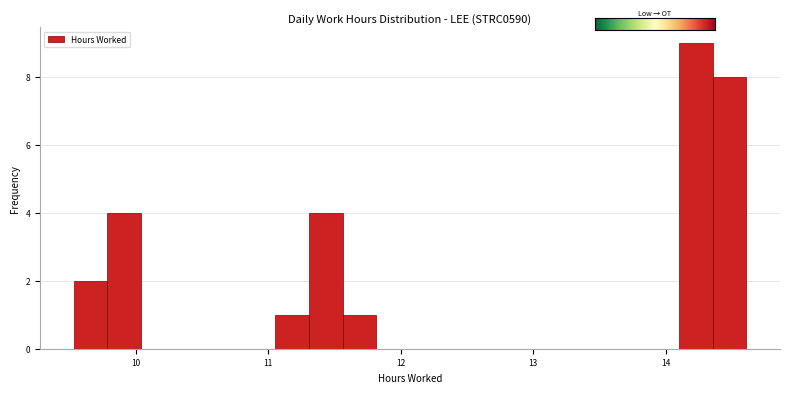

Around what value on the x-axis is the tallest bar? Give the approximate position of its centre, as read against the axis.

14.2